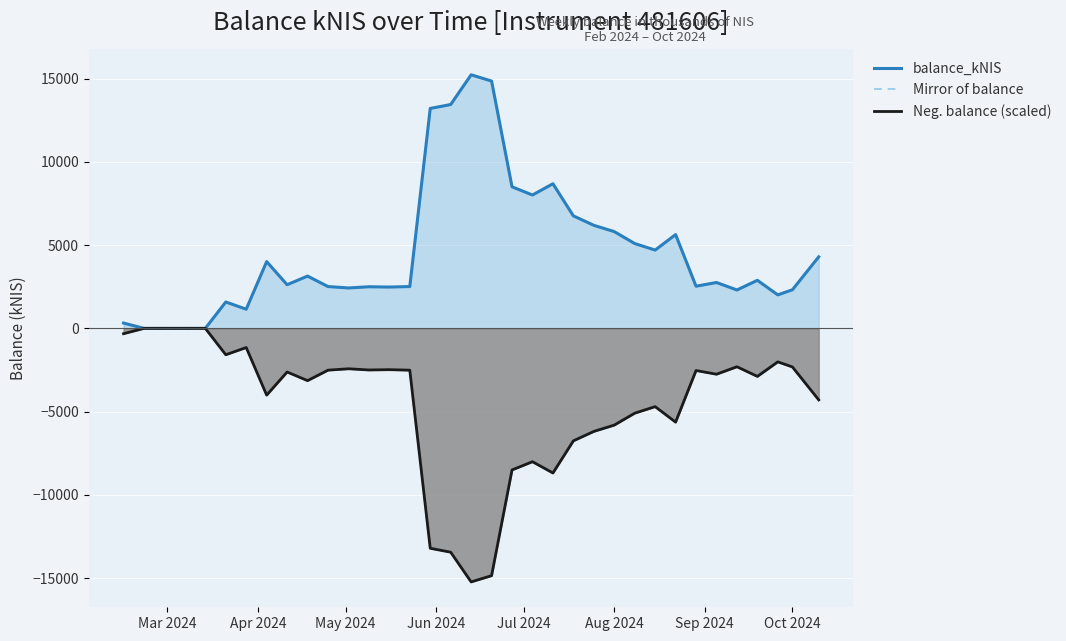

Does the chart display data point markers on the line(s)?

No